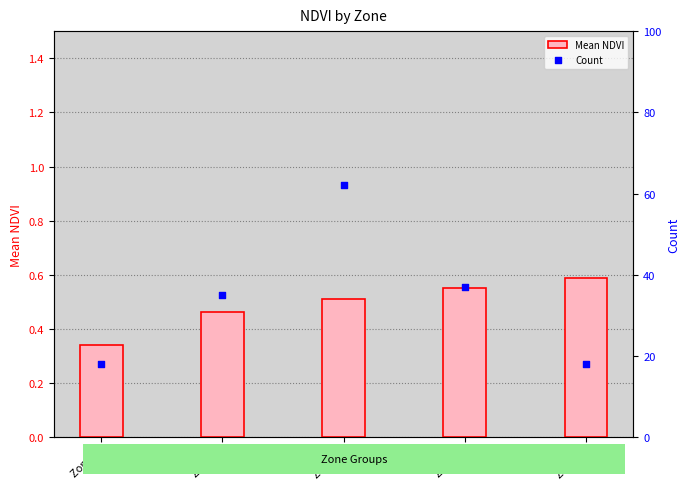

What are all the series names shown in the legend?

Mean NDVI, Count